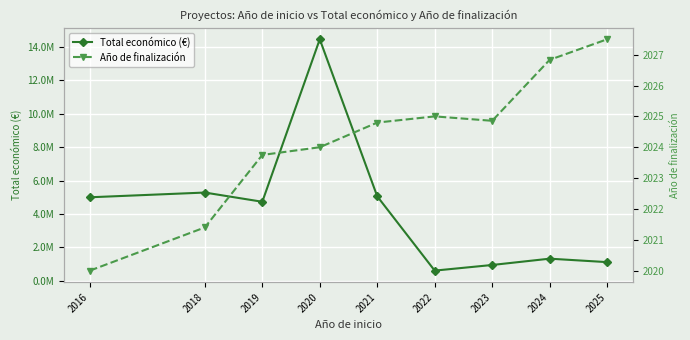

At which category is the sum across all series the highest?

2020